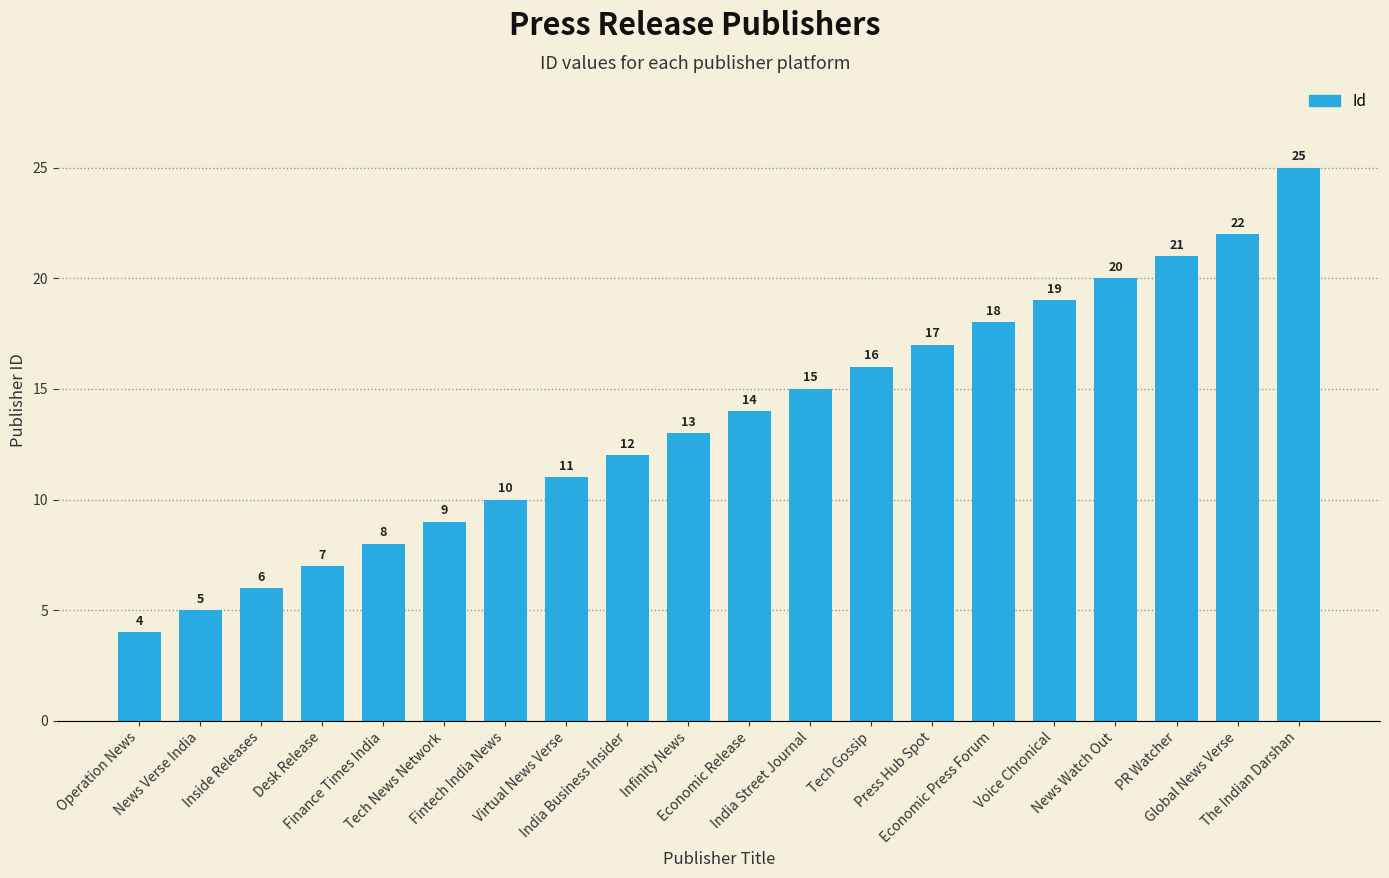

At which category does the chart reach its peak across all series?

The Indian Darshan